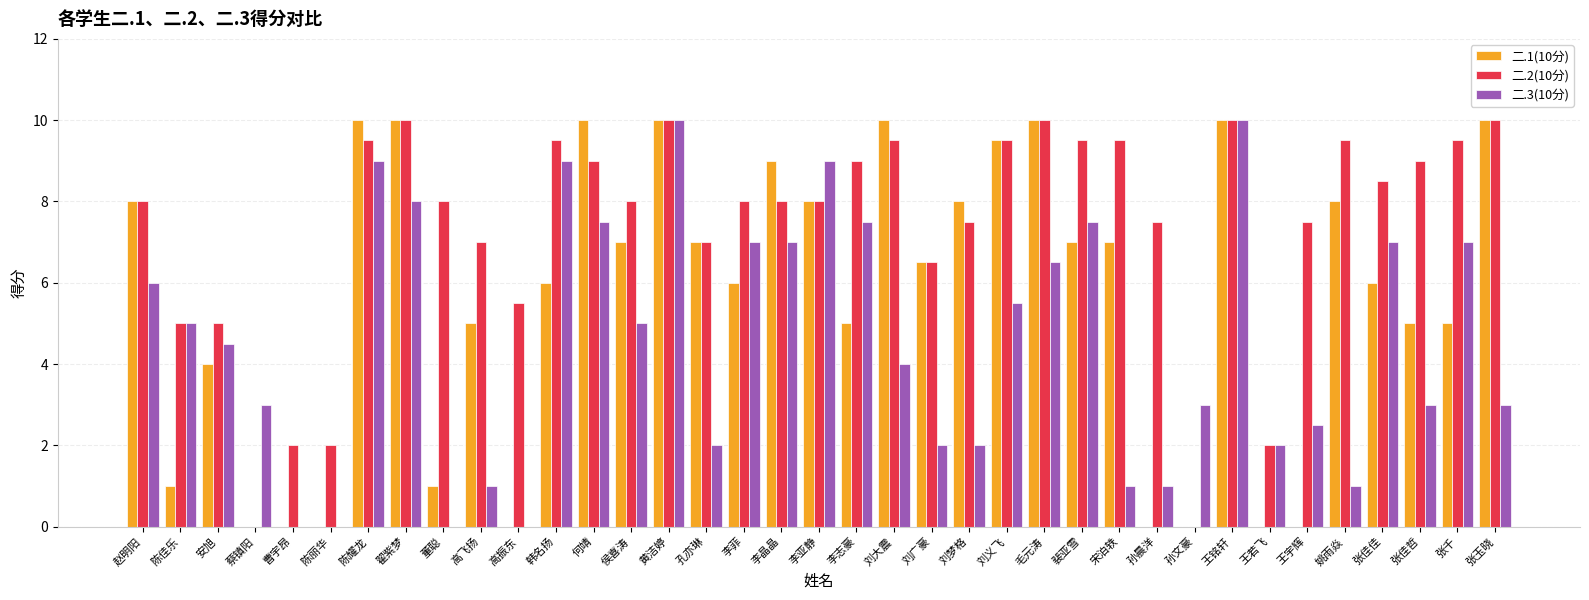

Between 陈丽华 and 张佳哲, which series saw the biggest shift?

二.2(10分)